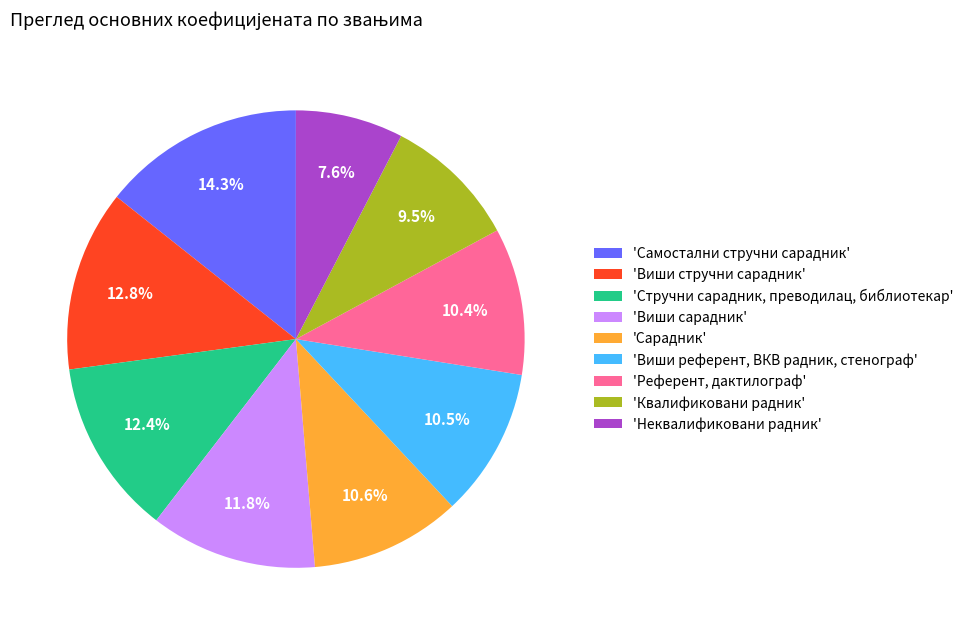

Rank the categories by value from highest to lowest.

'Самостални стручни сарадник', 'Виши стручни сарадник', 'Стручни сарадник, преводилац, библиотекар', 'Виши сарадник', 'Сарадник', 'Виши референт, ВКВ радник, стенограф', 'Референт, дактилограф', 'Квалификовани радник', 'Неквалификовани радник'